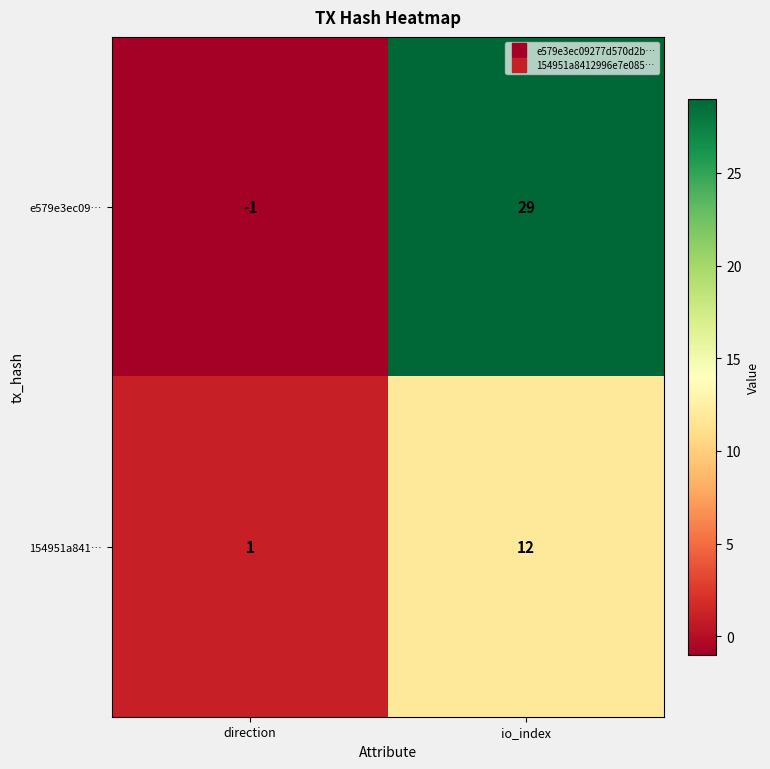

Rank the series at io_index from lowest to highest value.

154951a841…, e579e3ec09…